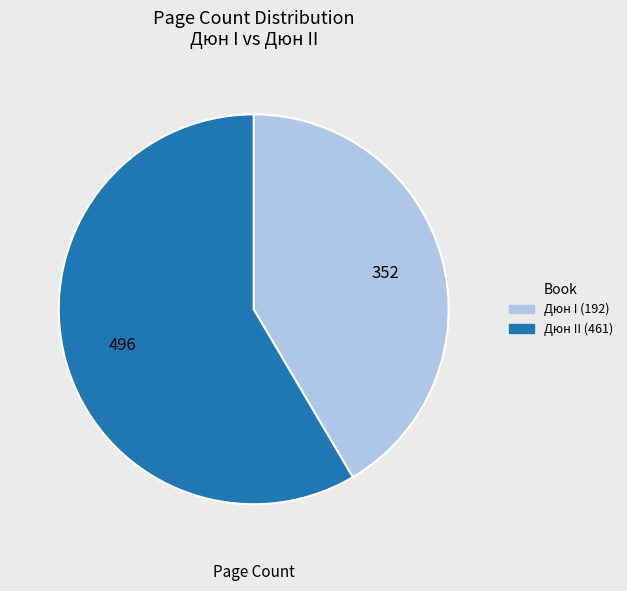

Do Дюн II (461) and Дюн I (192) together represent more than half of the pie?

Yes